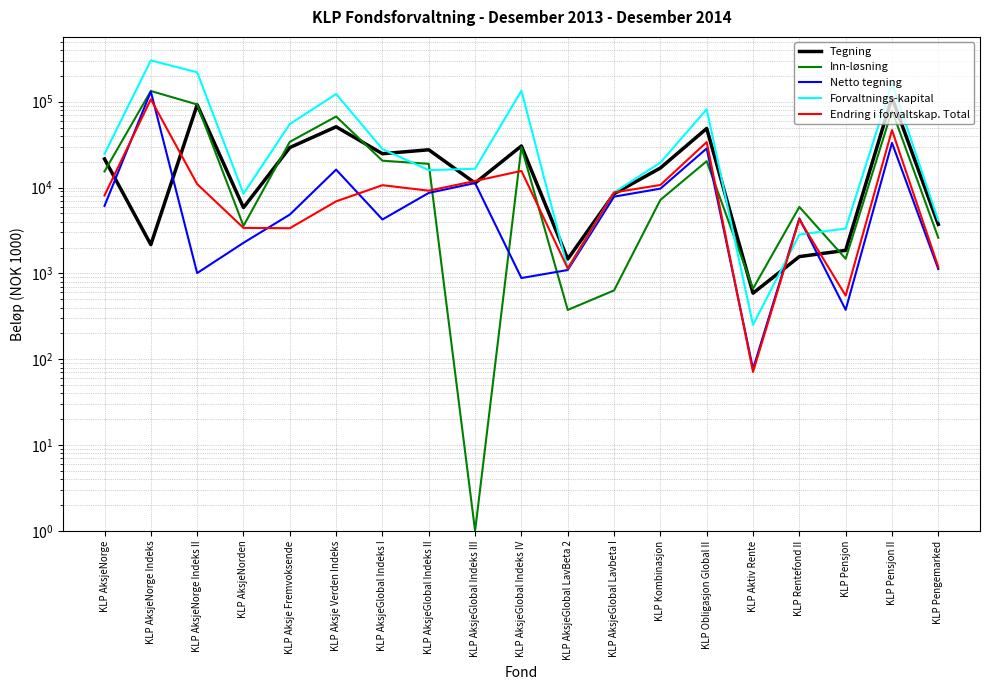

After their last crossing, which series has the higher values: Tegning or Forvaltnings-kapital?

Forvaltnings-kapital